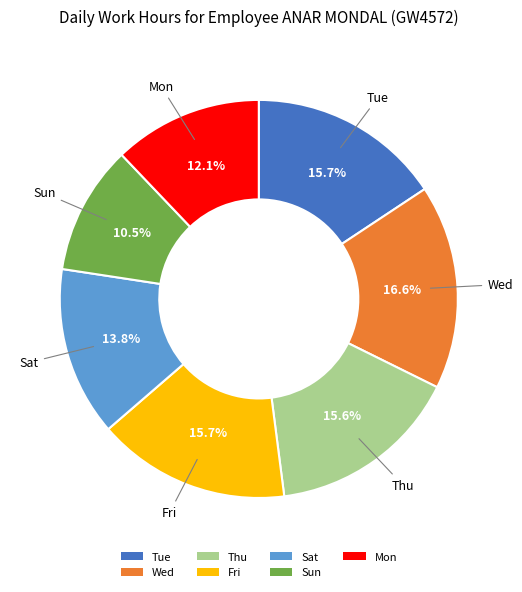

Is there any slice that represents more than half of the pie?

No